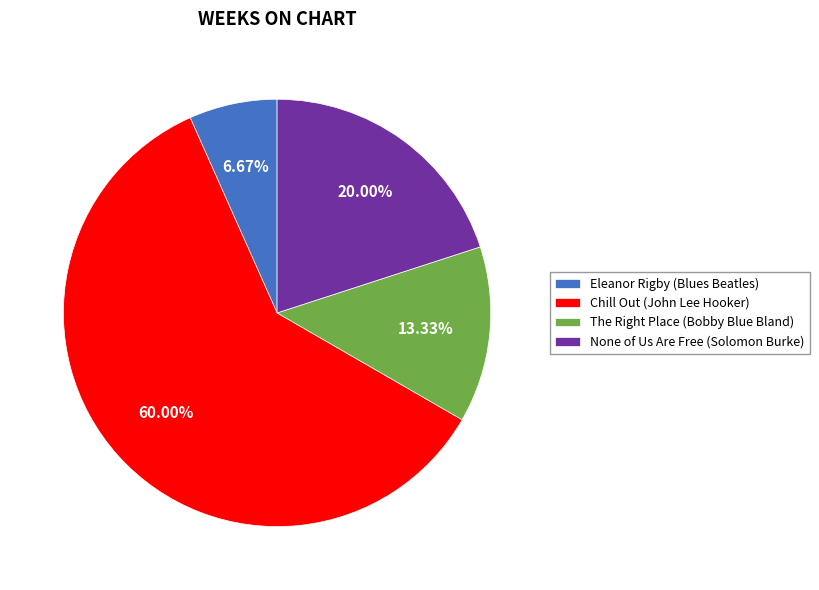

Is there any slice that represents more than half of the pie?

Yes